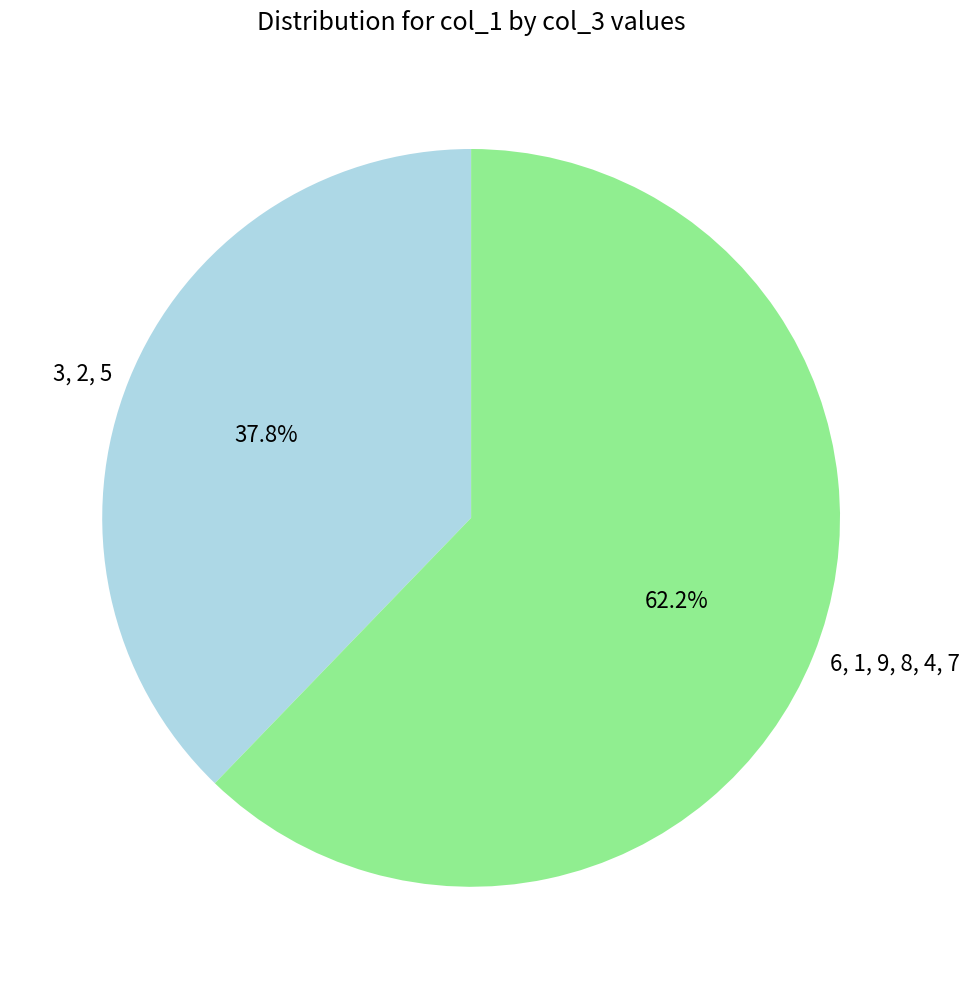

Do 6, 1, 9, 8, 4, 7 and 3, 2, 5 together represent more than half of the pie?

Yes